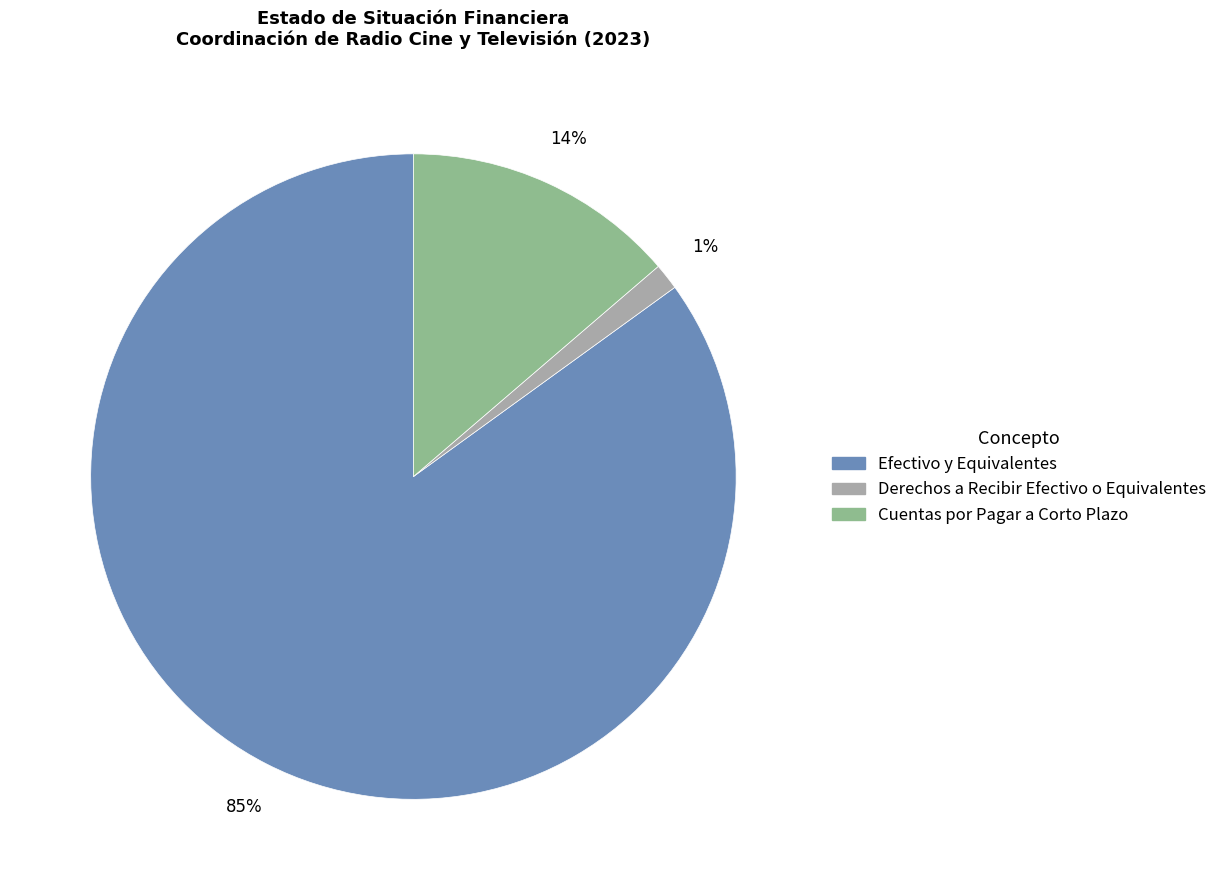

Rank the categories by value from lowest to highest.

Derechos a Recibir Efectivo o Equivalentes, Cuentas por Pagar a Corto Plazo, Efectivo y Equivalentes